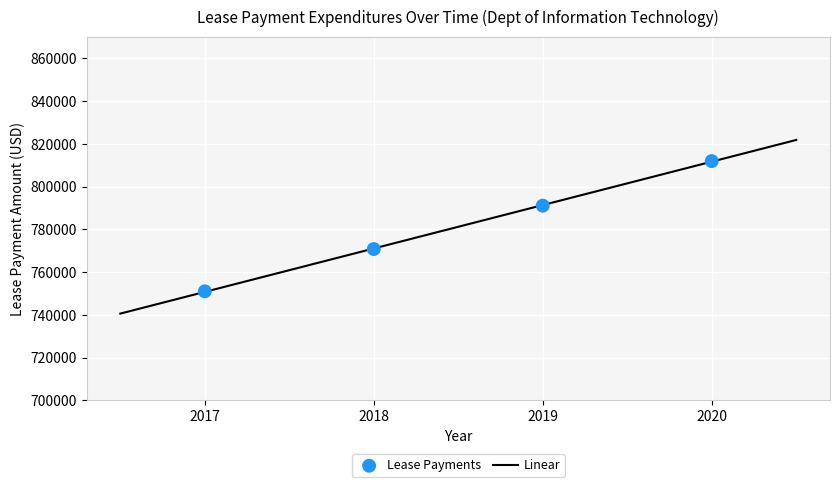

What is the average X value?

2018.5